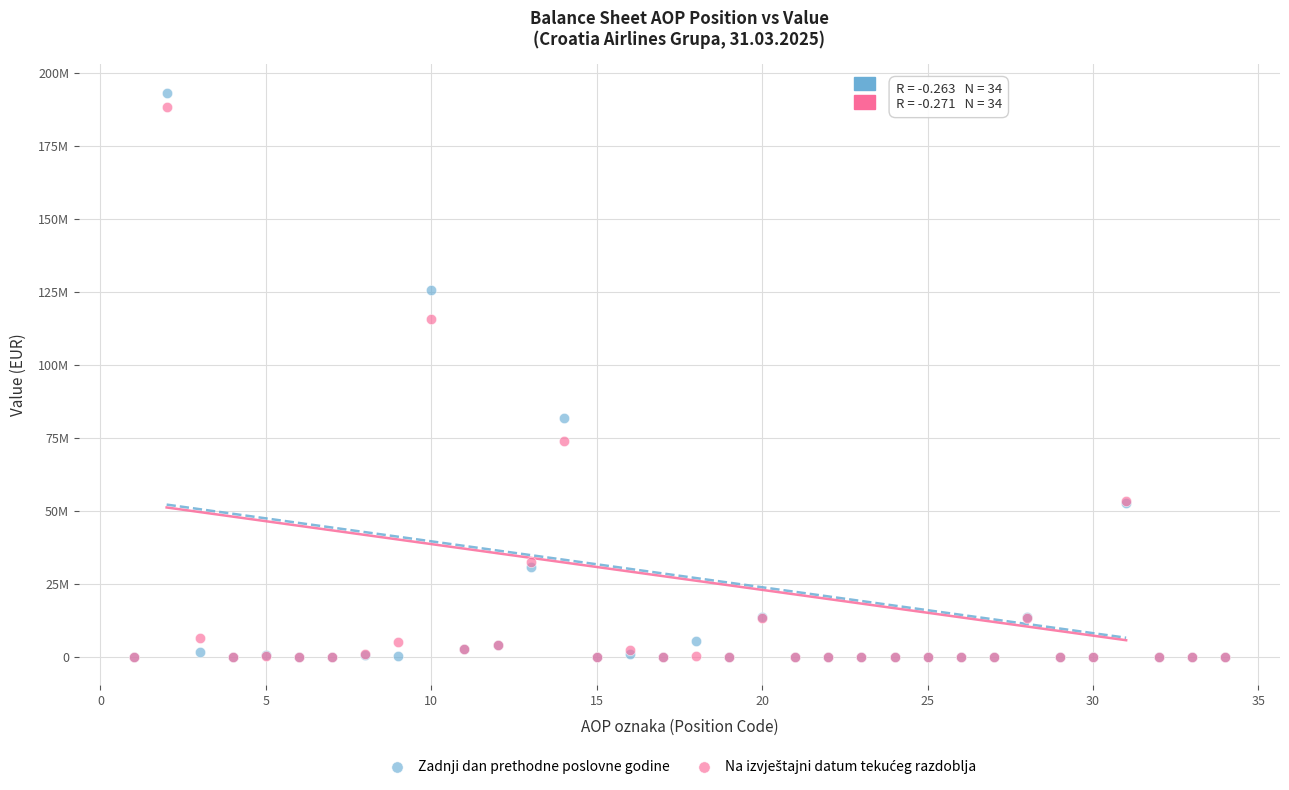

Which series has the widest spread of Y values?

Zadnji dan prethodne poslovne godine